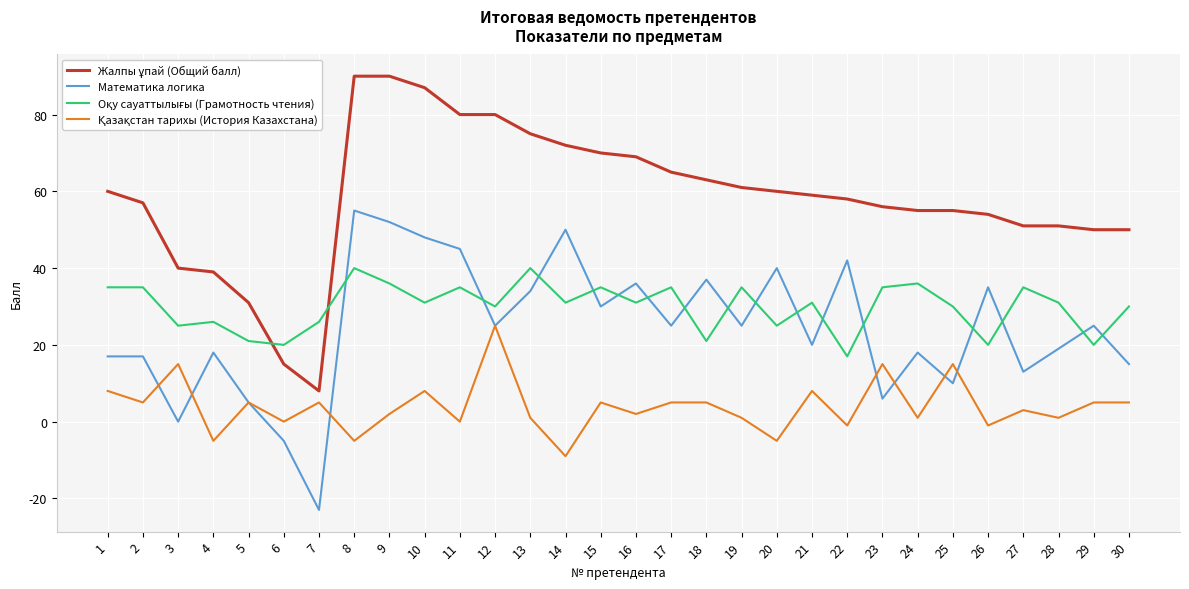

Which label corresponds to the smallest value in the chart?

7